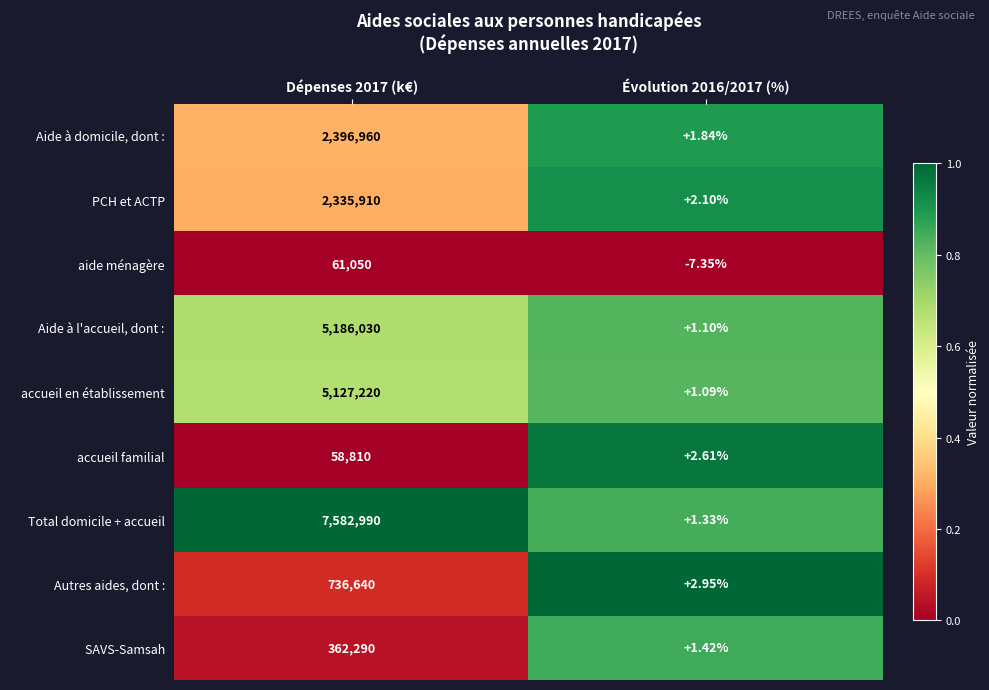

What is the total value across all series at Dépenses 2017 (k€)?

23847900.0